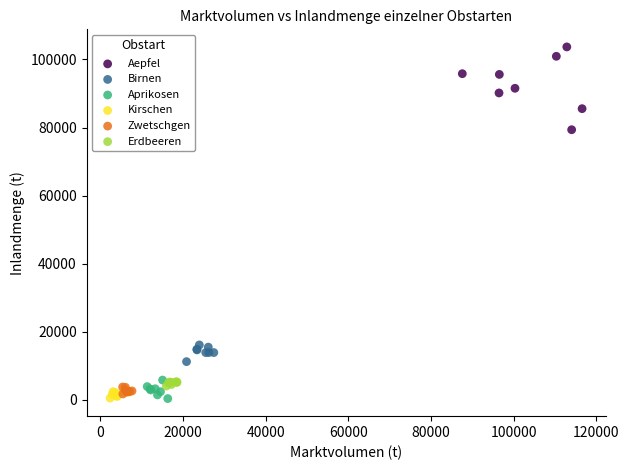

Which series contains the highest Y value?

Aepfel